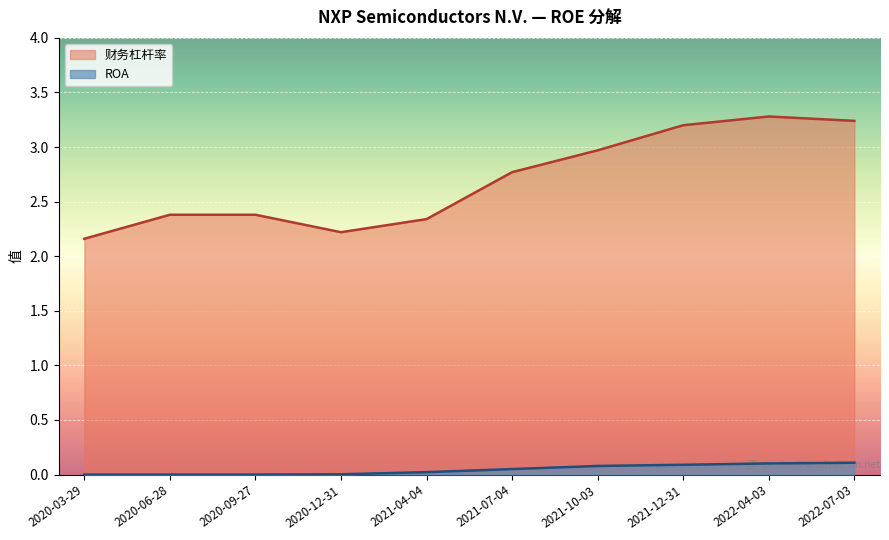

Reading left to right, transcribe all the data shown in this chart.

财务杠杆率: 2.2	2.4	2.4	2.2	2.3	2.8	3.0	3.2	3.3	3.2
ROA: 0.0	0.0	0.0	0.0	0.0	0.1	0.1	0.1	0.1	0.1